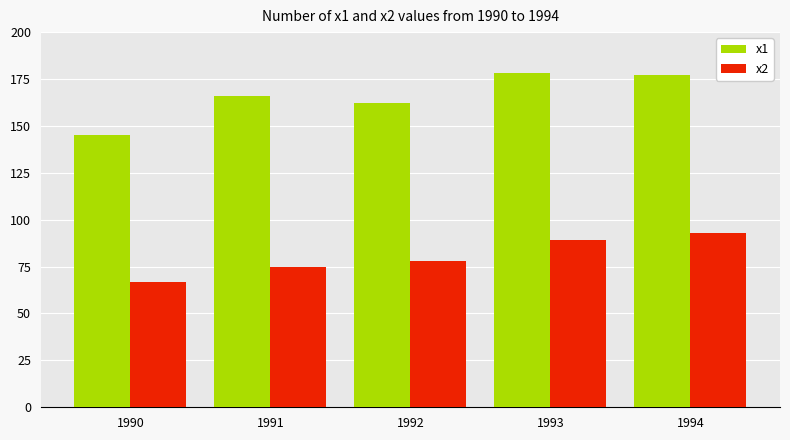

What are all the series names shown in the legend?

x1, x2